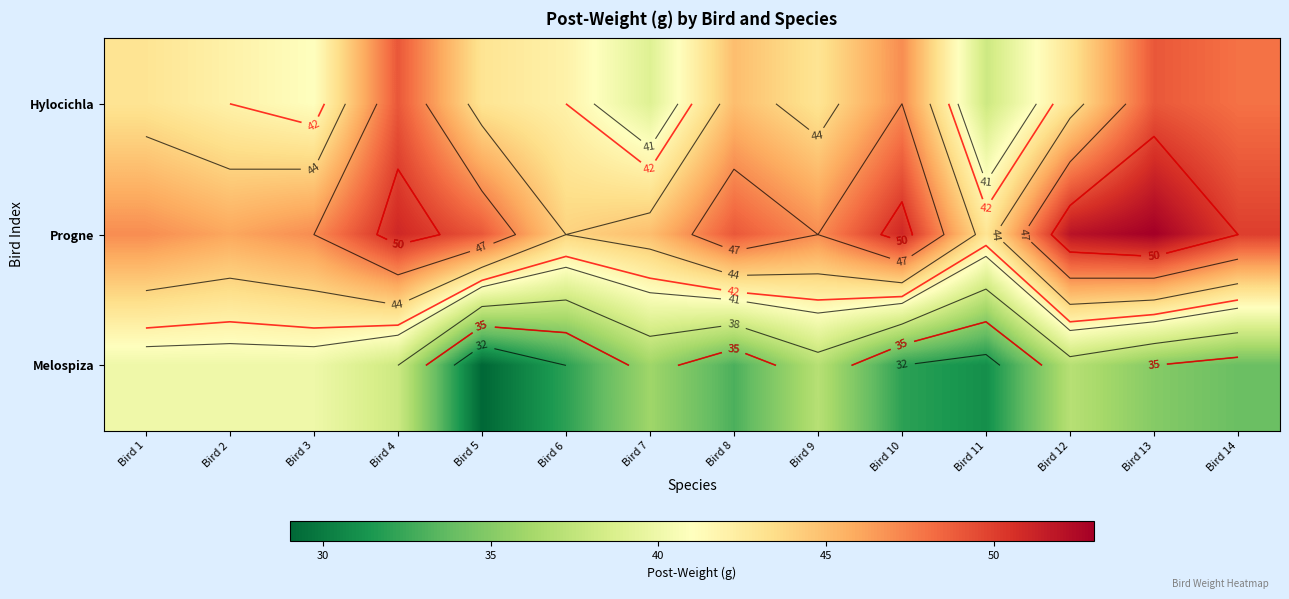

Which series has the largest range (max minus min)?

Hylocichla